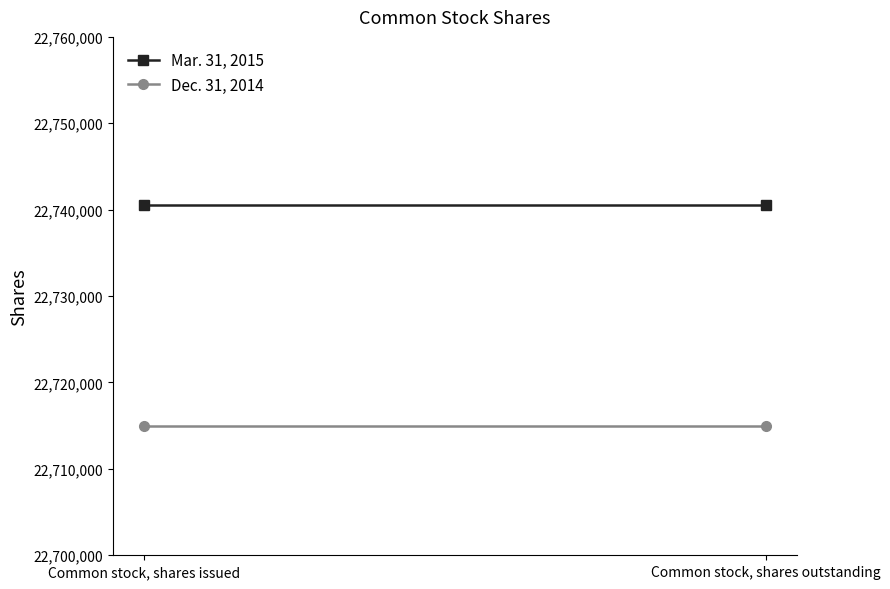

What is the label of the 1st point from the right?

Common stock, shares outstanding